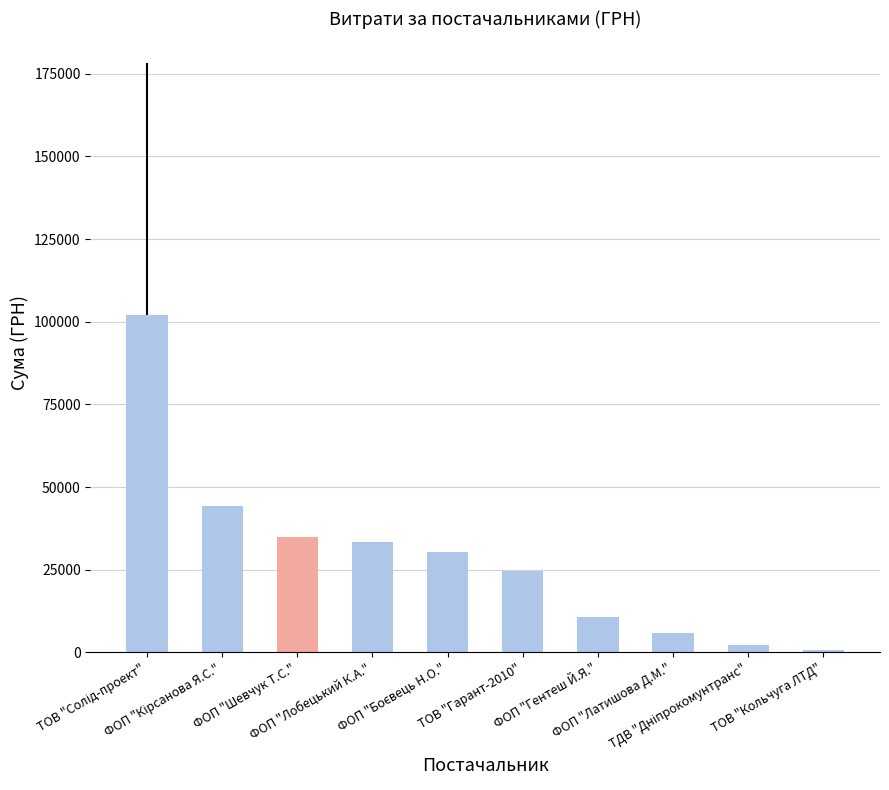

Are the bars horizontal?

No